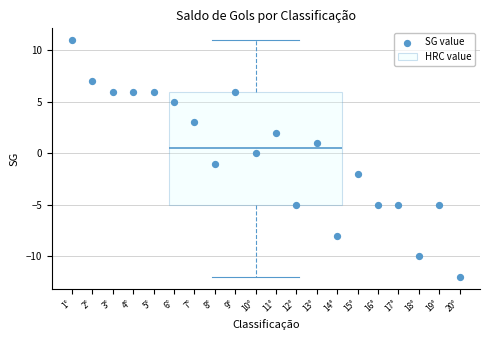

Where does the upper whisker of the box for 10° end on the y-axis? The values are not printed on the chart, so give them approximately, as read against the axis.

11.0